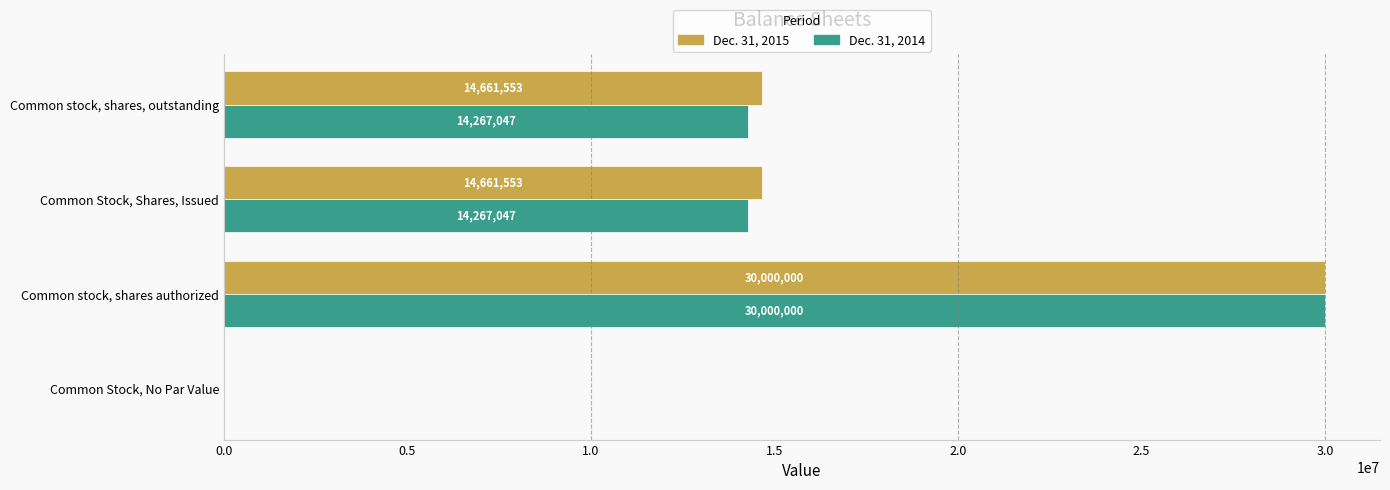

How many Dec. 31, 2014 values are between 14267047 and 30000000?

3